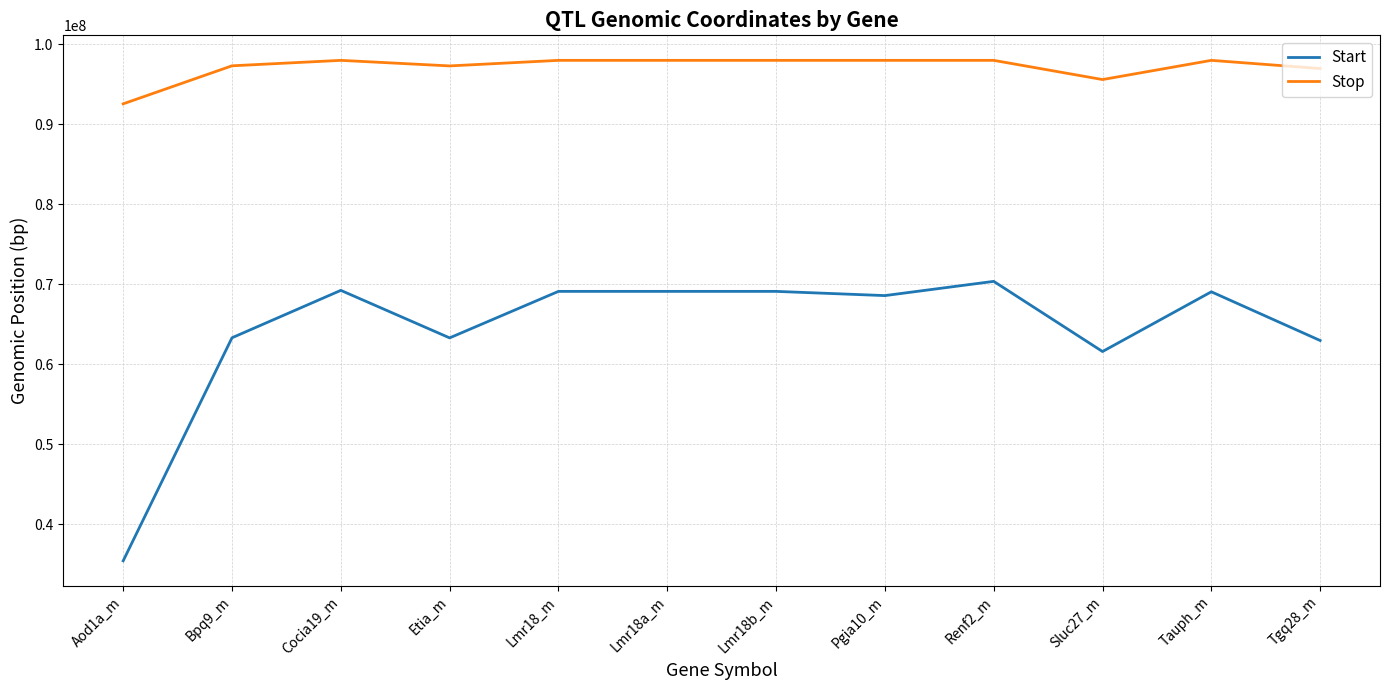

True or false: Start and Stop cross at least once.

False